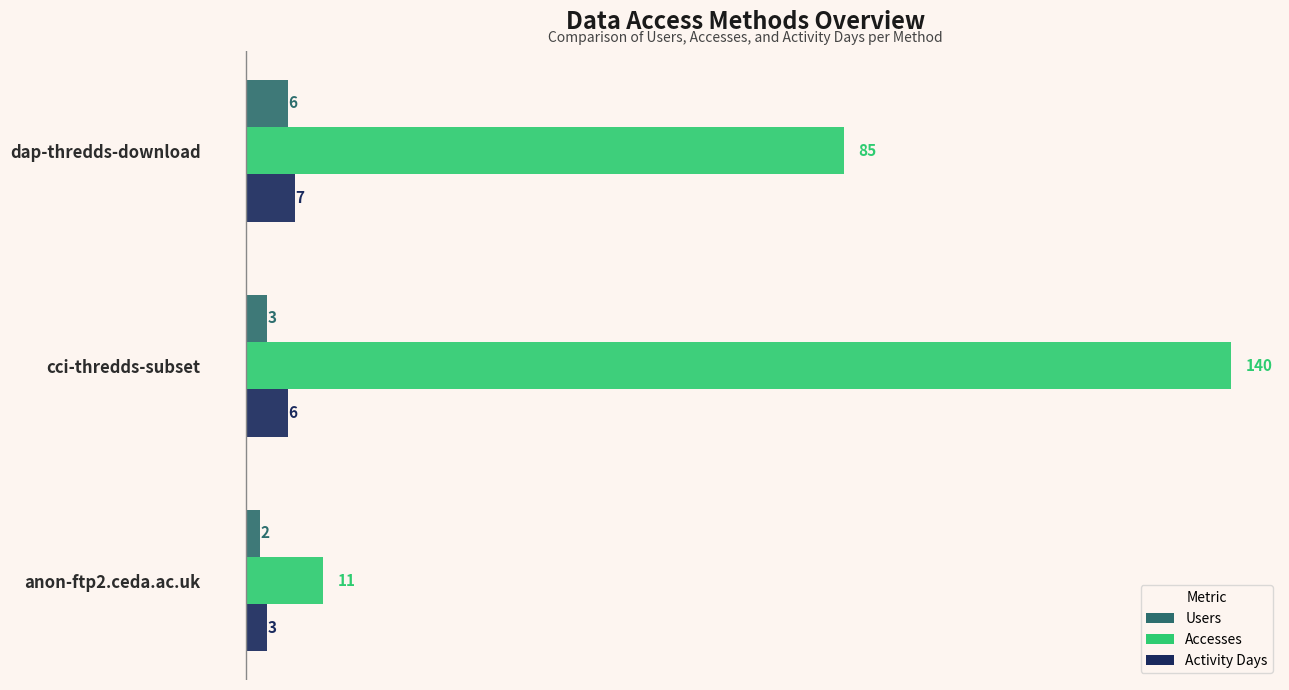

Count the number of data series in this chart.

3